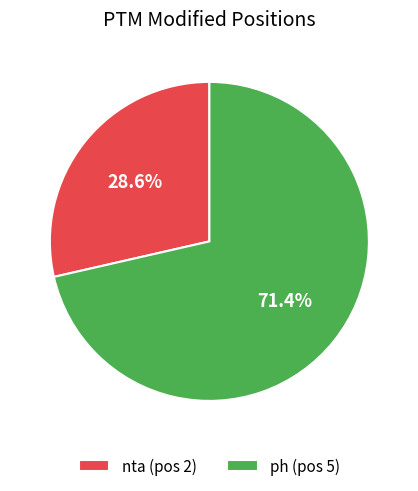

Which slice is the largest?

ph